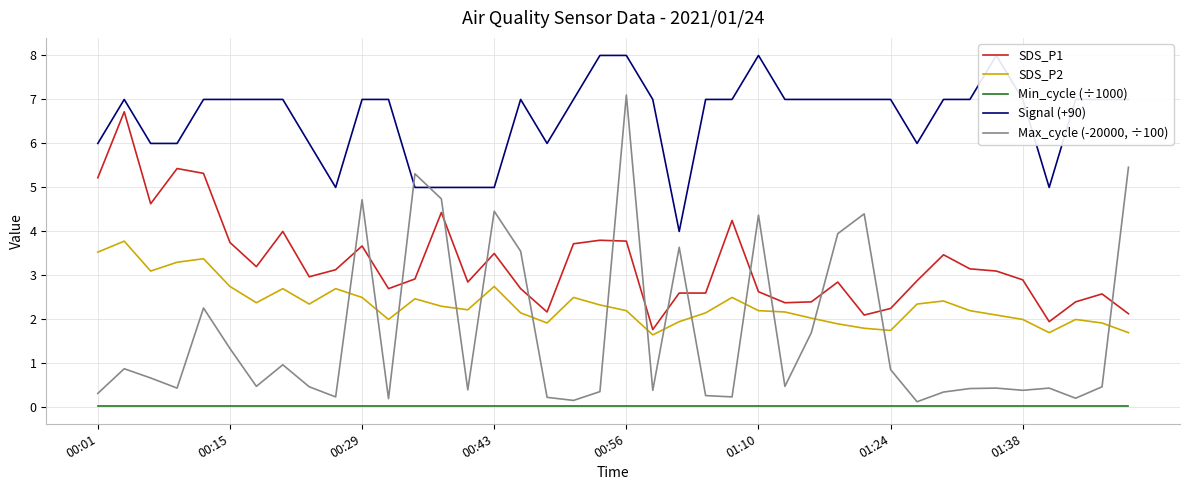

True or false: Max_cycle (-20000, ÷100) and Min_cycle (÷1000) cross at least once.

False